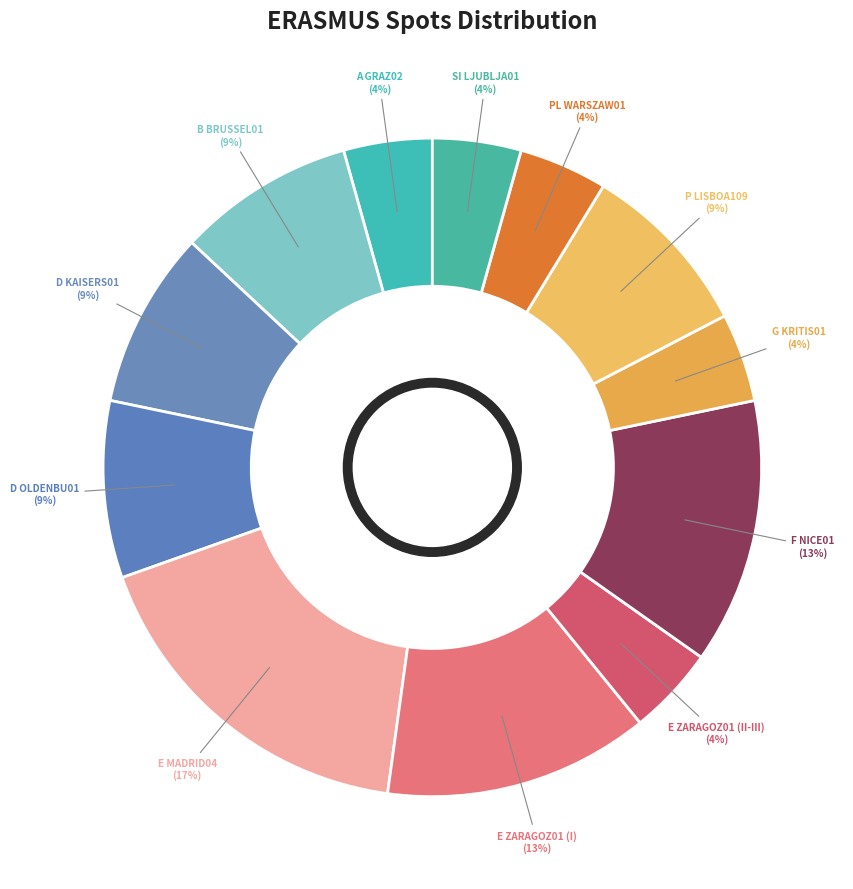

Is it true that D OLDENBU01 is 9% of the pie?

True